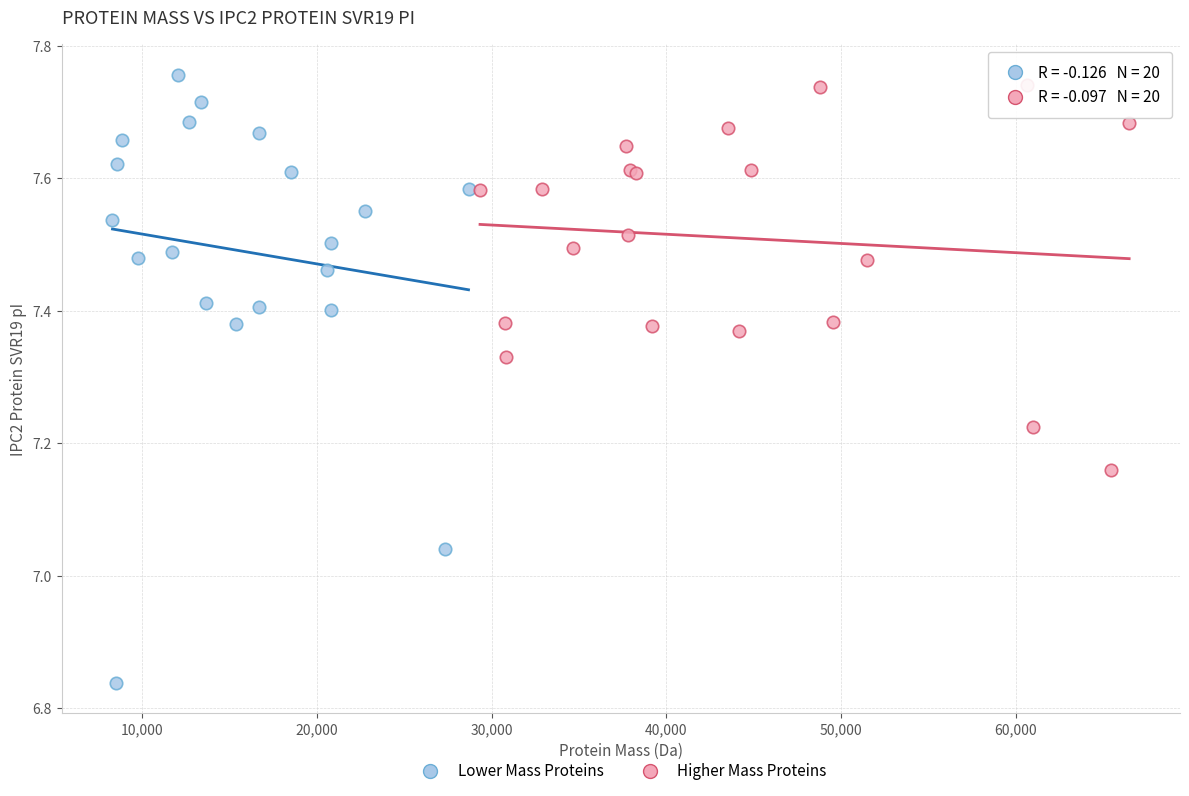

What are all the series names shown in the legend?

Lower Mass Proteins, Higher Mass Proteins